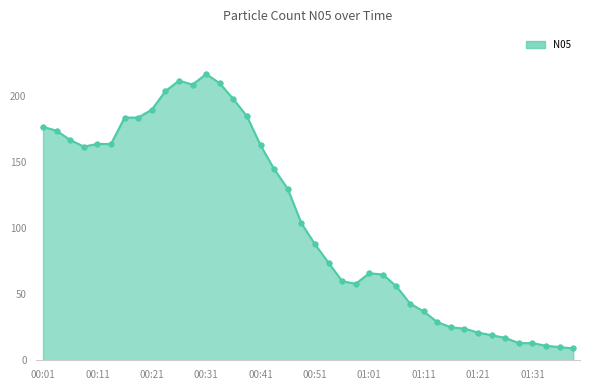

What is the difference between the maximum and minimum values?

208